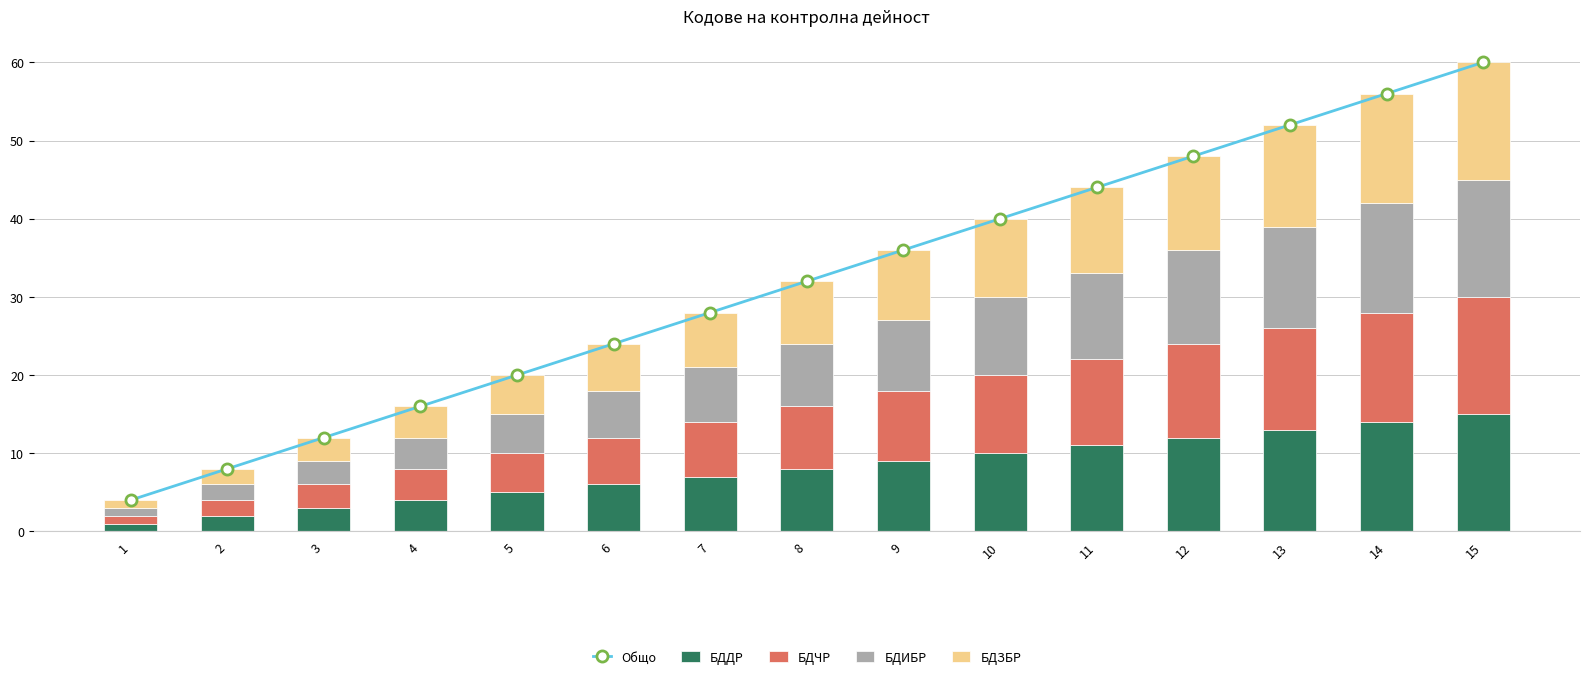

True or false: БДДР has a value of 16 at 10.

False